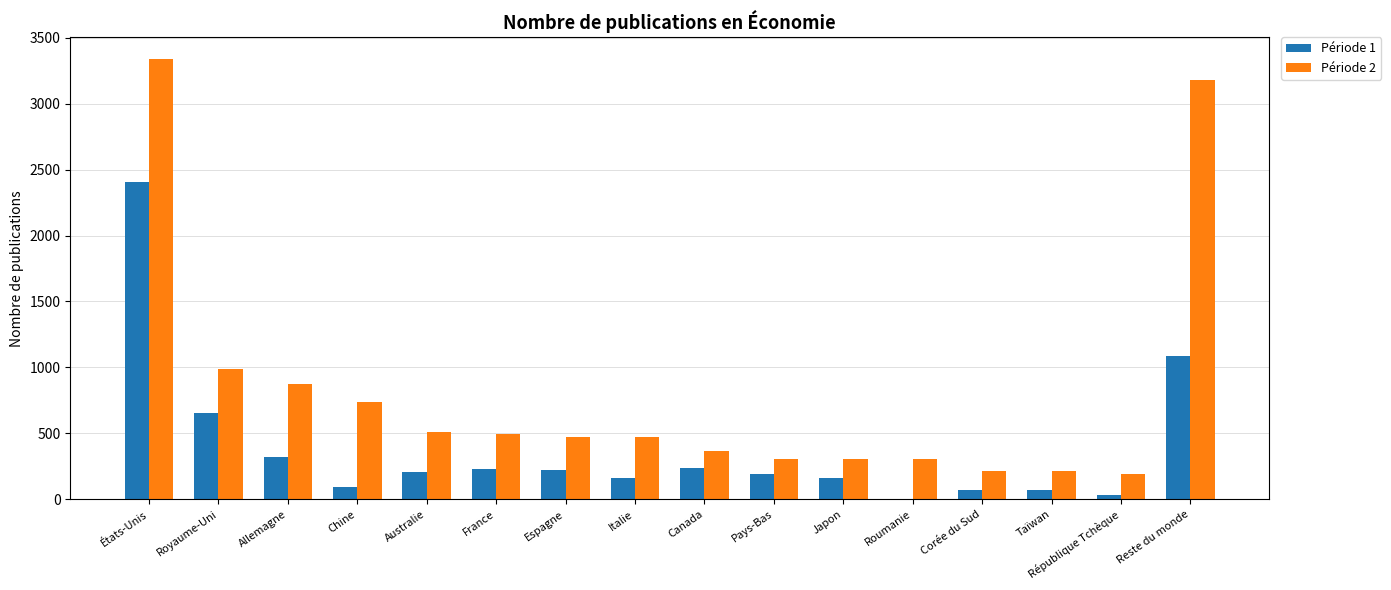

Count the number of categories in the chart.

16